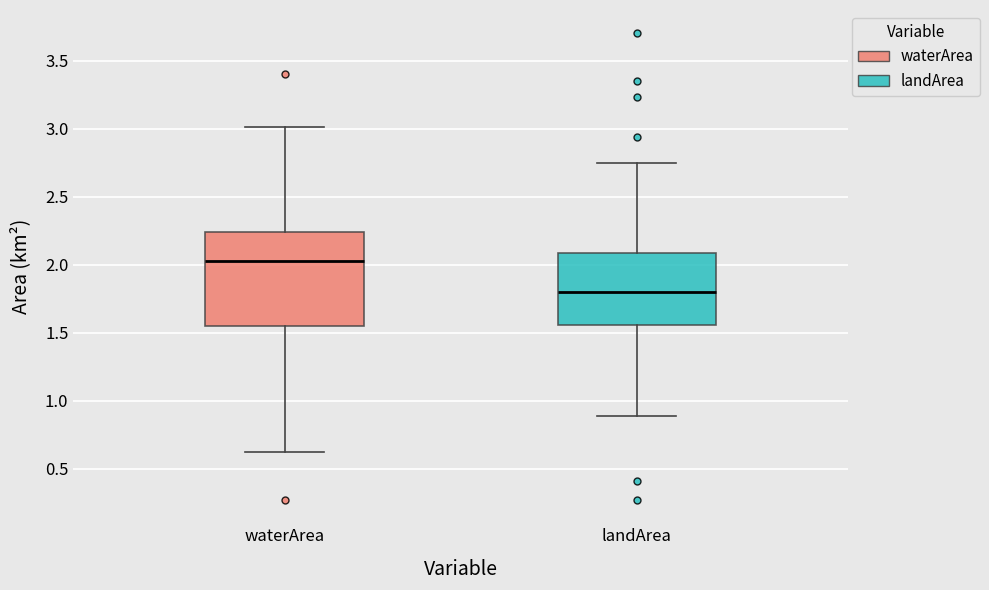

Which box's median line is the highest?

waterArea